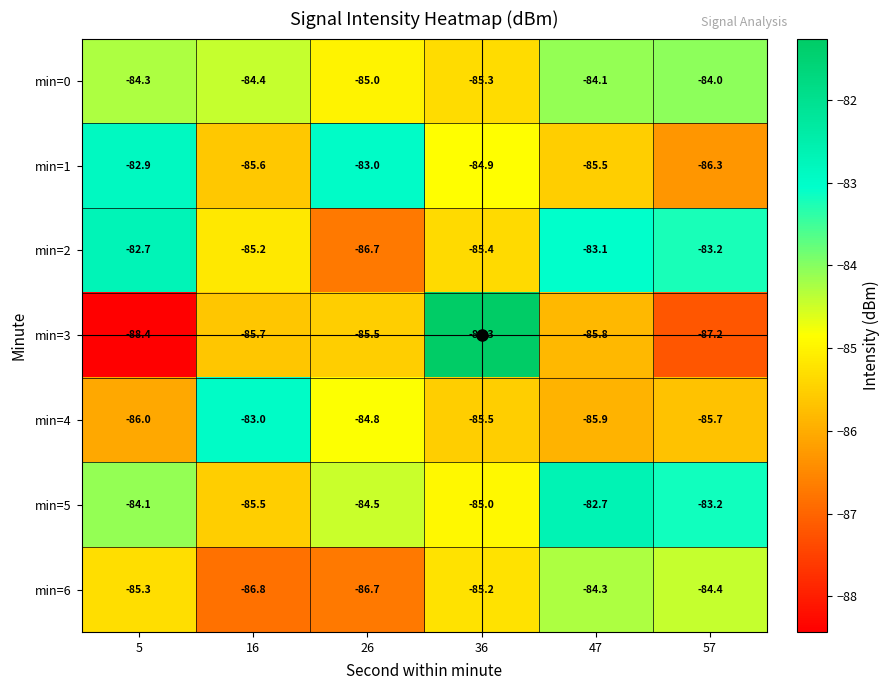

At 36, list the series in order from largest to smallest.

min=3, min=1, min=5, min=6, min=0, min=2, min=4